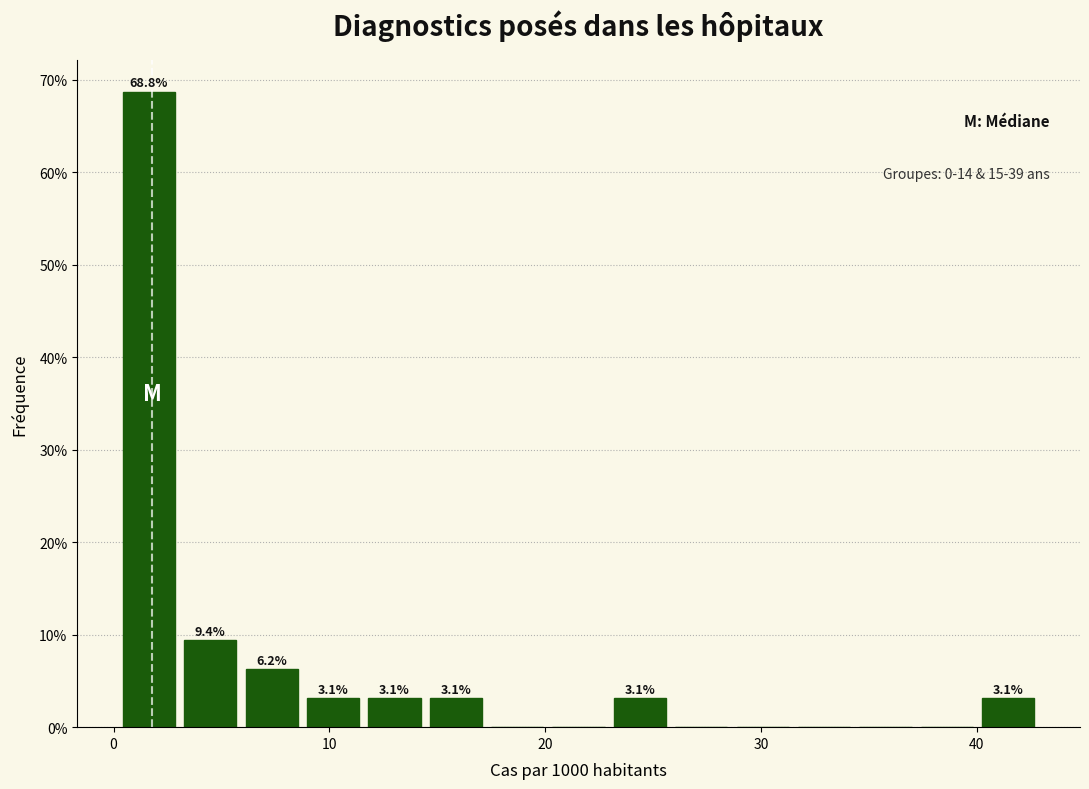

Read against the x-axis, roughly where is the centre of the tallest bar?

2